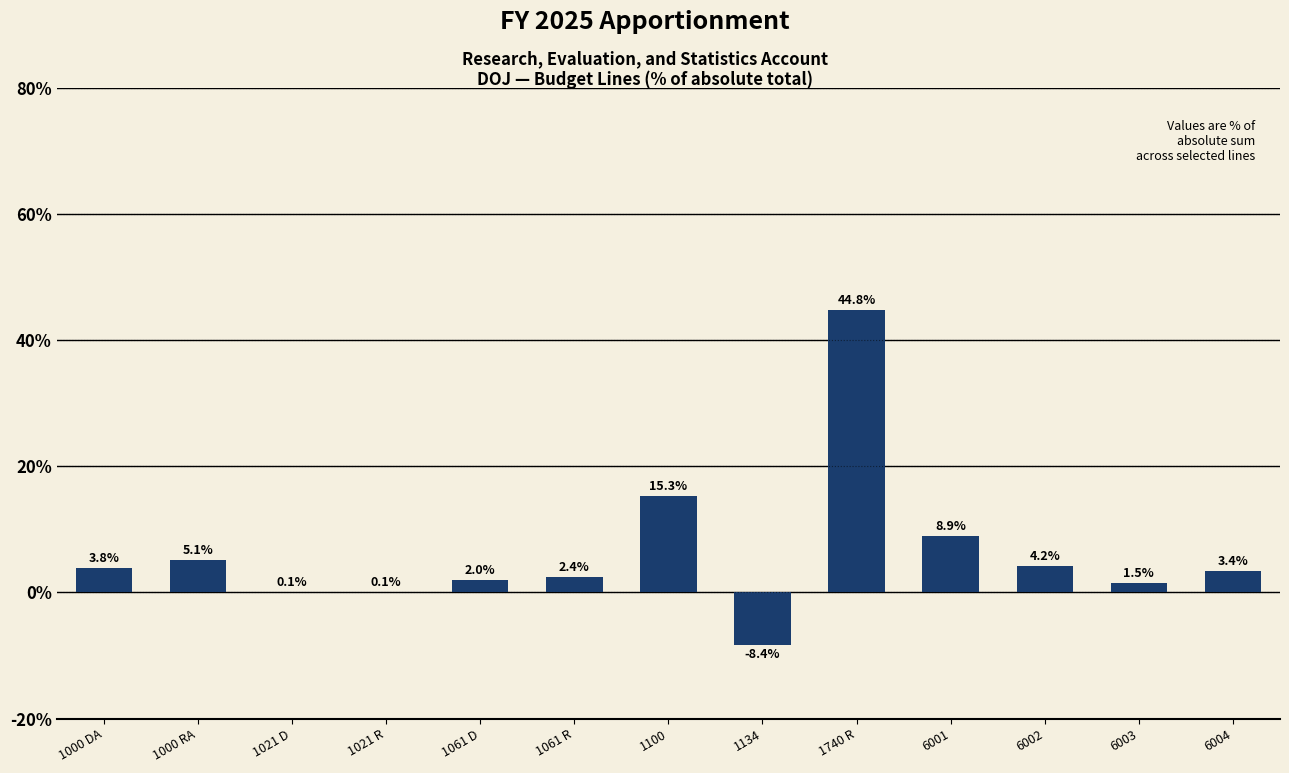

Reading left to right, transcribe all the data shown in this chart.

1000 DA=3.8	1000 RA=5.1	1021 D=0.1	1021 R=0.1	1061 D=2.0	1061 R=2.4	1100=15.3	1134=-8.4	1740 R=44.8	6001=8.9	6002=4.2	6003=1.5	6004=3.4